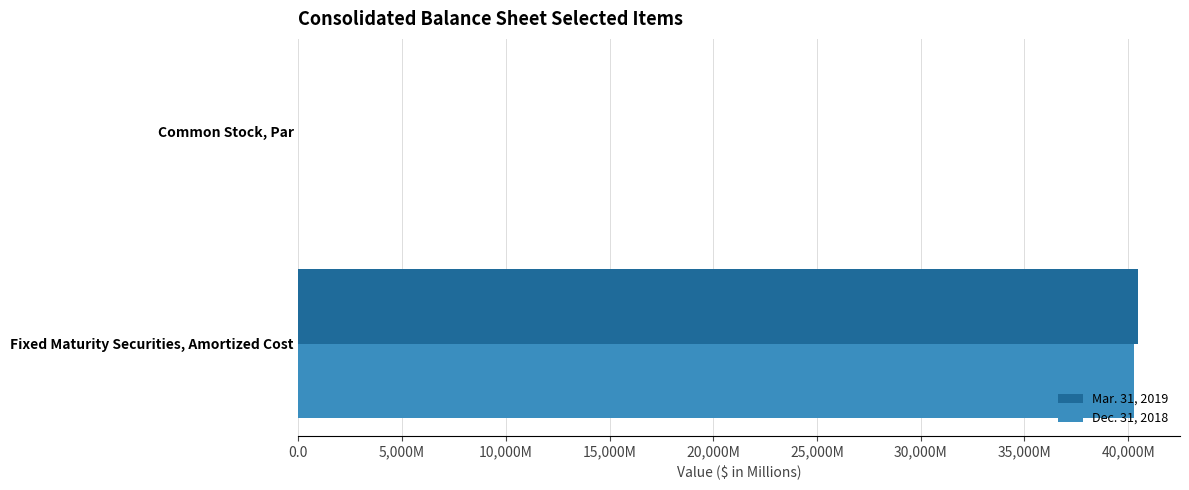

Reading left to right, extract all data points from this chart.

Mar. 31, 2019: 40474.2	0.1
Dec. 31, 2018: 40275.2	0.1